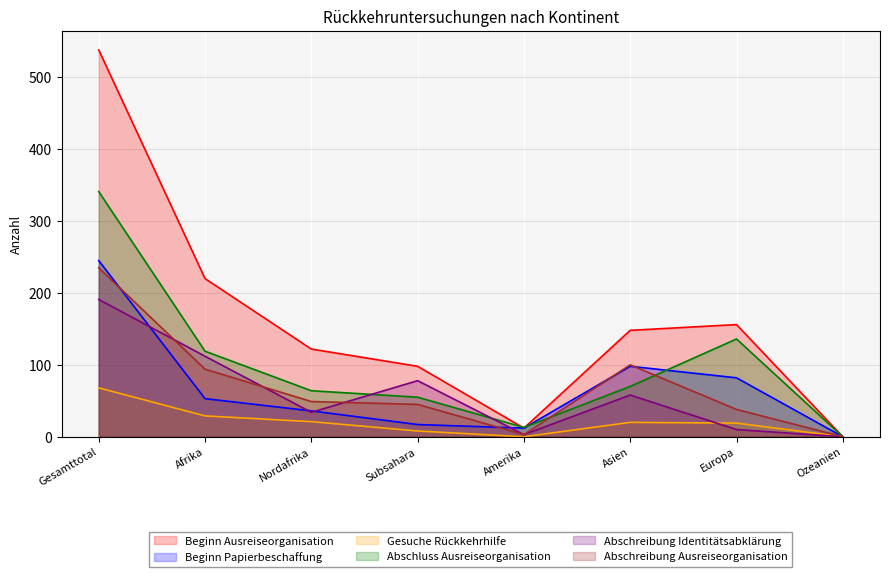

How many interior local peaks does the Gesuche Rückkehrhilfe series have?

1